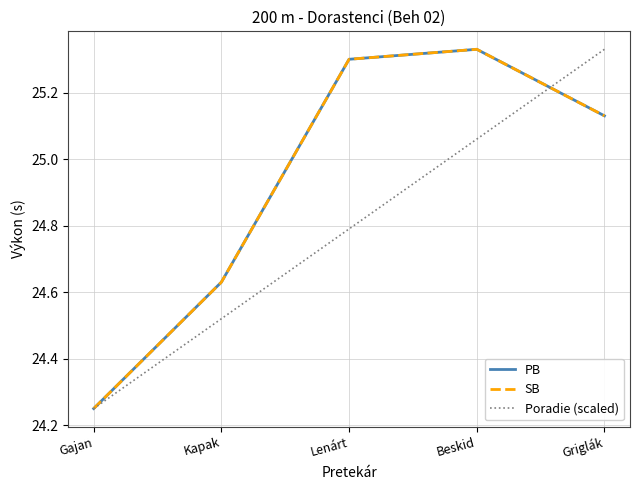

List the series in order of their peak value, highest first.

PB, SB, Poradie (scaled)